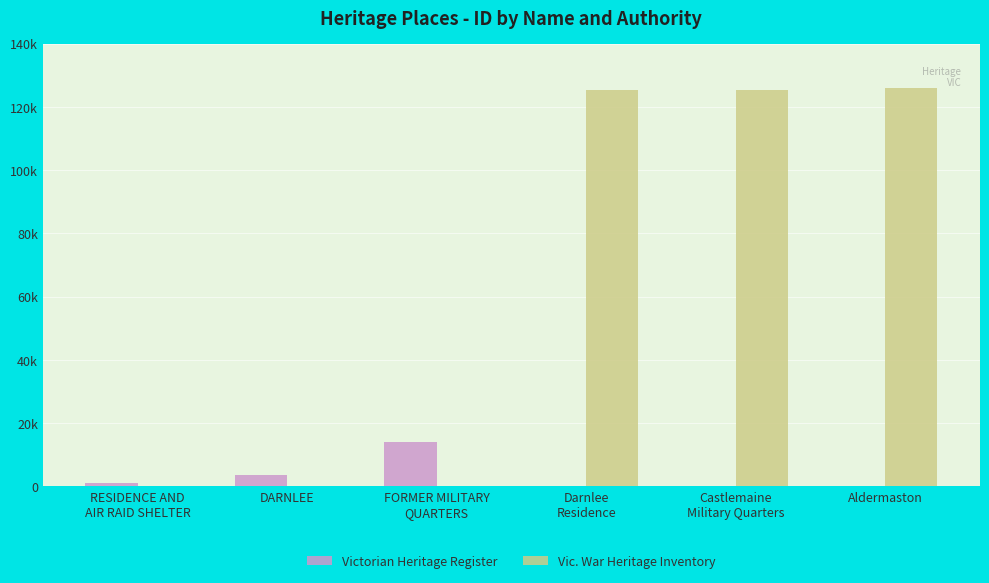

Rank the categories by Victorian Heritage Register value from highest to lowest.

FORMER MILITARY
QUARTERS, DARNLEE, RESIDENCE AND
AIR RAID SHELTER, Darnlee
Residence, Castlemaine
Military Quarters, Aldermaston